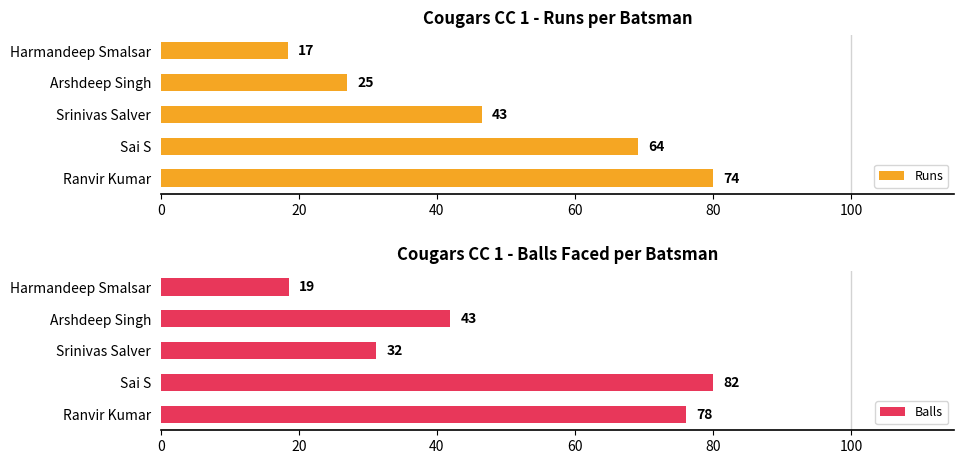

What is the spread (max minus min) of values at Sai S?

10.8